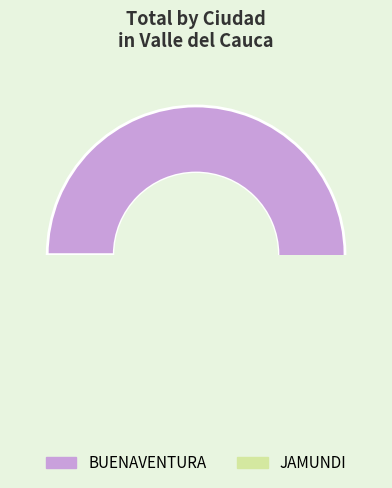

To the nearest percent, what is the difference between the BUENAVENTURA and JAMUNDI slice percentages?

99%